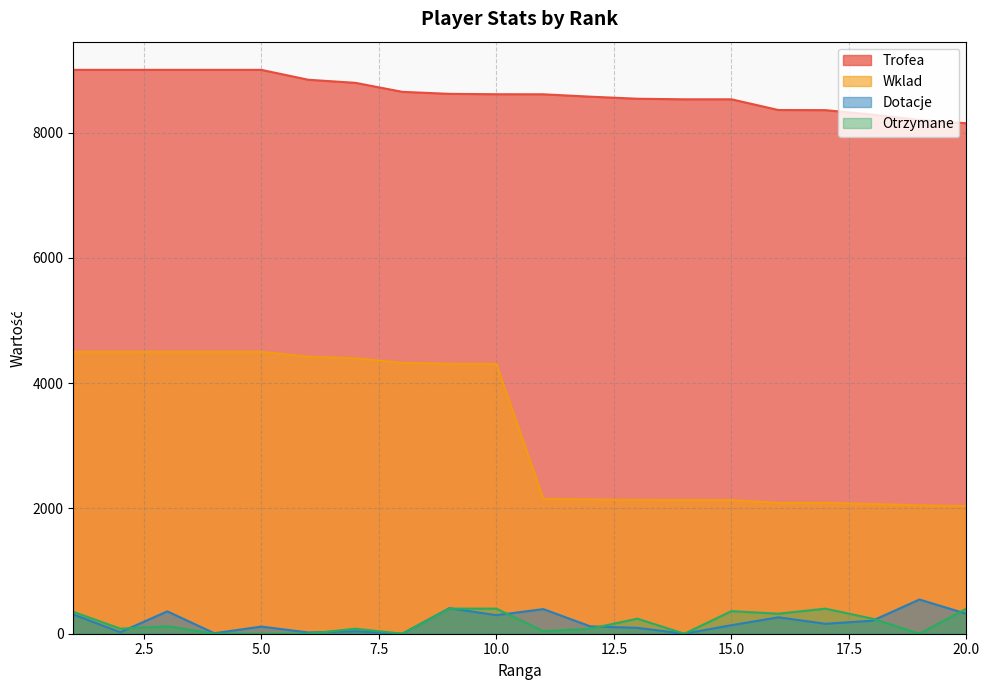

Does the chart display data point markers on the line(s)?

No